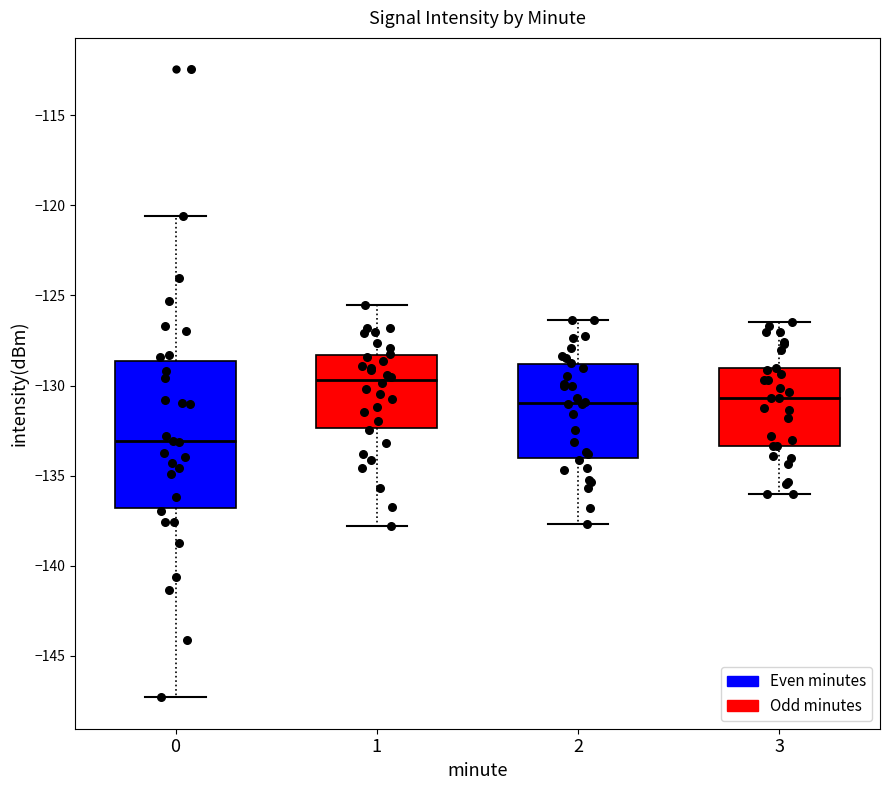

Reading left to right, read every box against the y-axis: the position of its median line, the range the box covers, and the ends of its whiskers. The values are not printed on the chart, so give them approximately, as read against the axis.

0: median -133.0, box -137.0 to -128.5, whiskers -147.5 to -120.5
1: median -129.5, box -132.5 to -128.5, whiskers -138.0 to -125.5
2: median -131.0, box -134.0 to -129.0, whiskers -137.5 to -126.5
3: median -130.5, box -133.5 to -129.0, whiskers -136.0 to -126.5